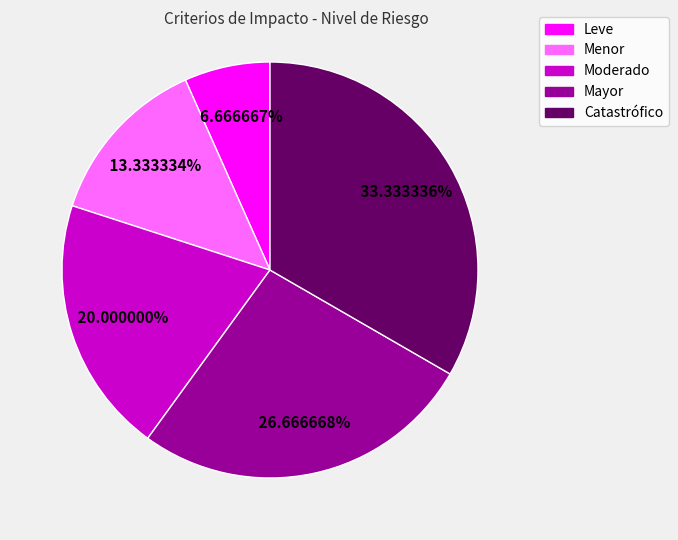

How many segments does this pie chart have?

5